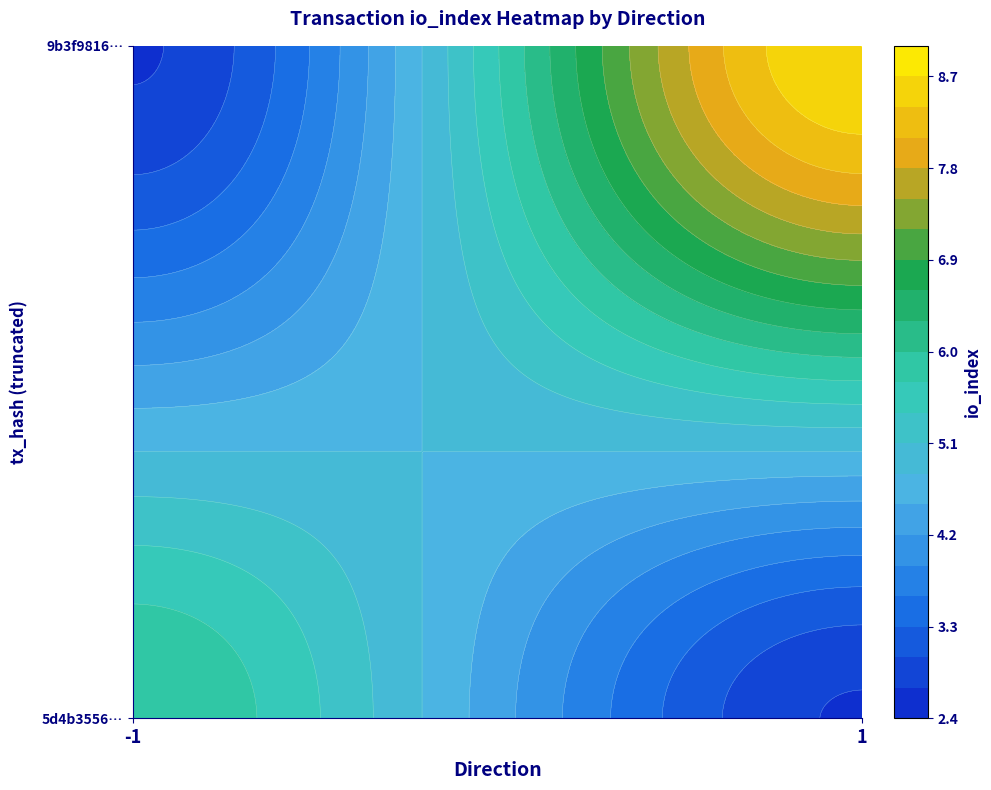

What is the total value across all series at io_index?

20